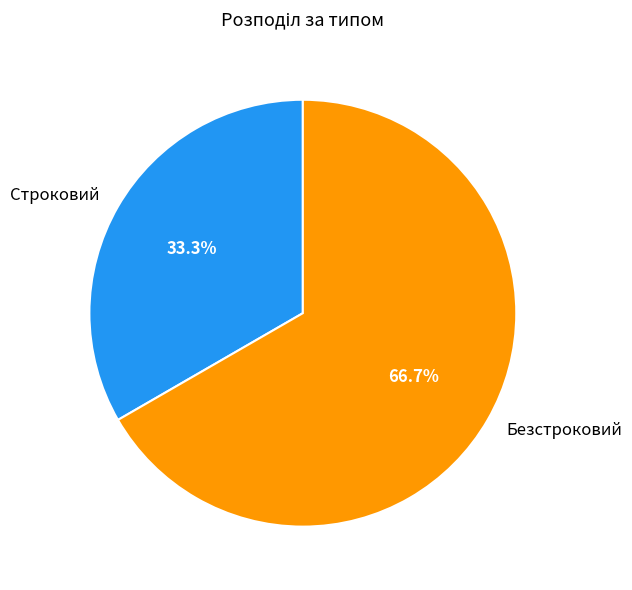

Between Строковий and Безстроковий, which is larger?

Безстроковий